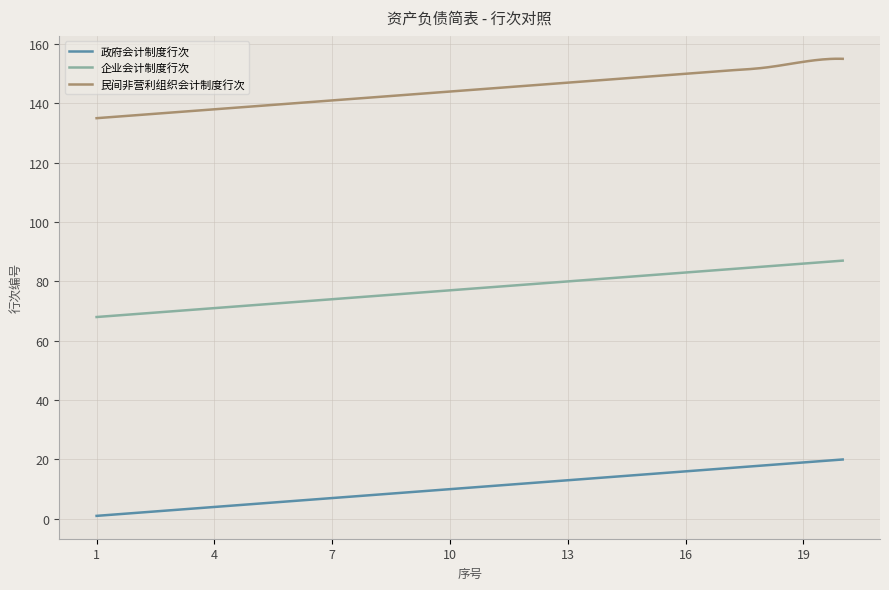

What is the maximum value shown in the chart?

155.0